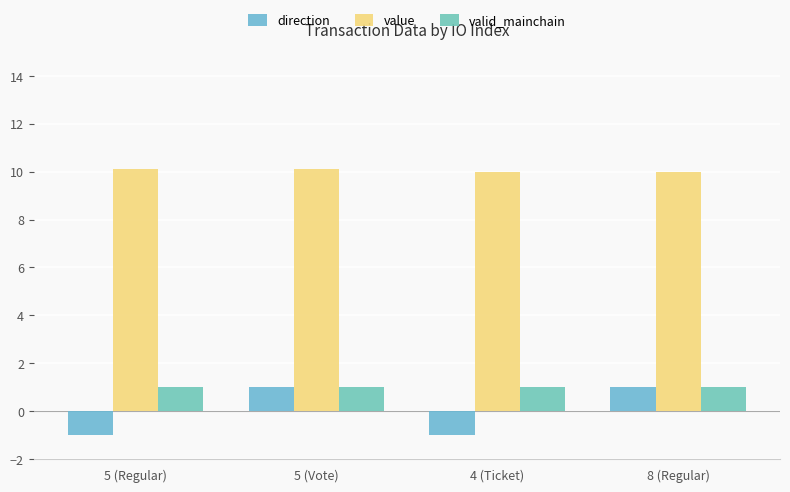

What is the maximum value for value?

10.1